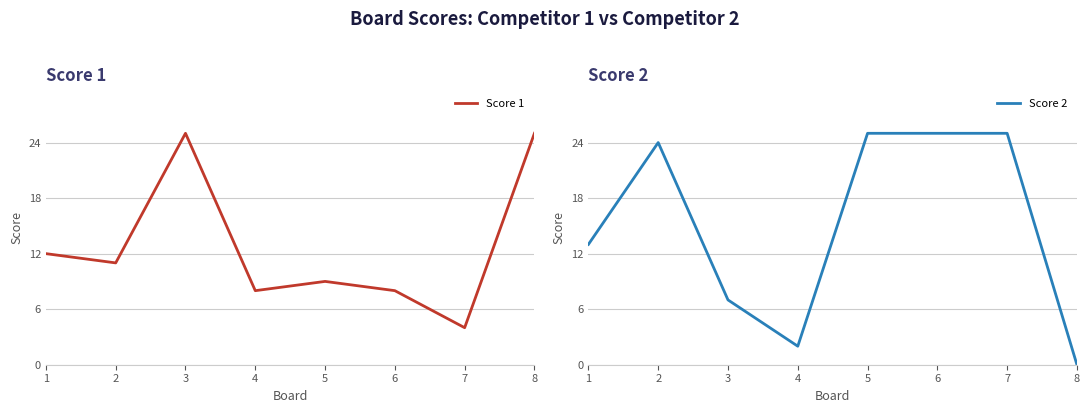

Which label corresponds to the smallest value in the chart?

8